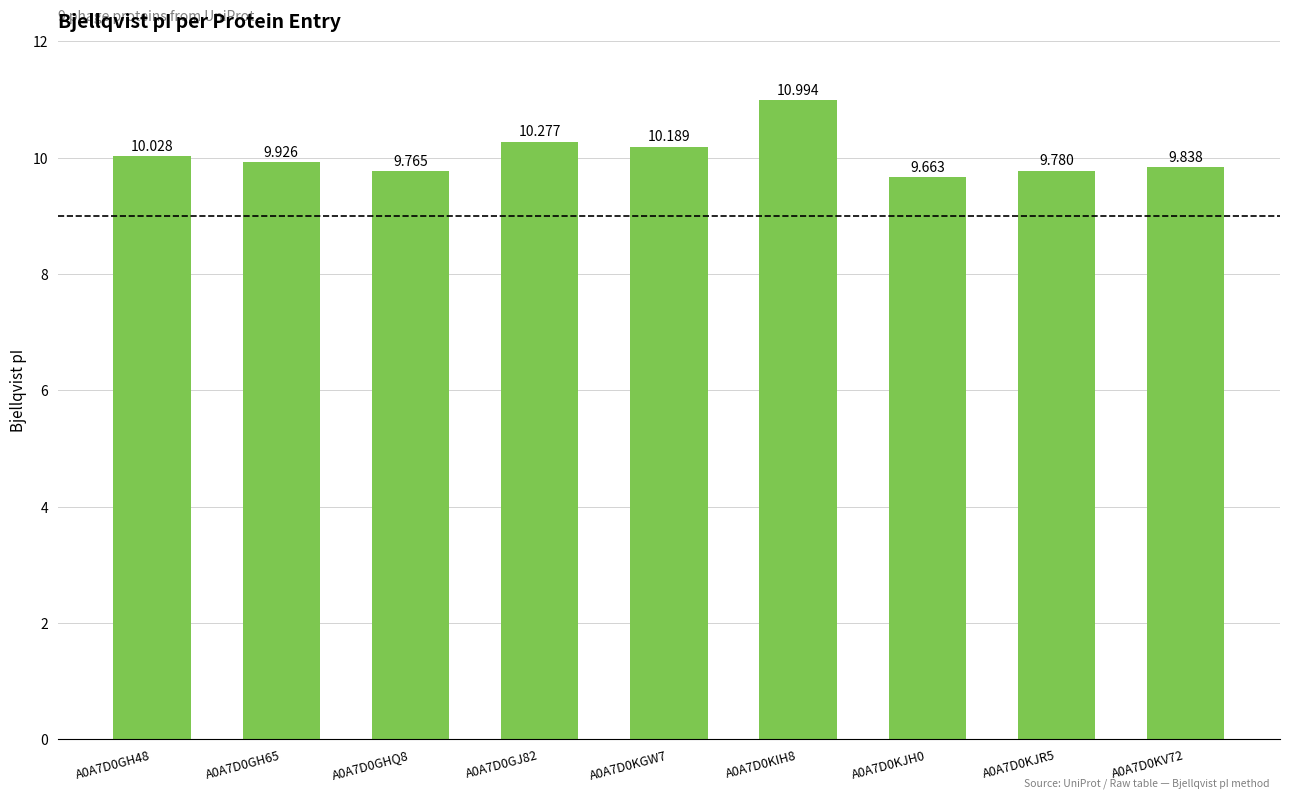

Does the chart contain any negative values?

No